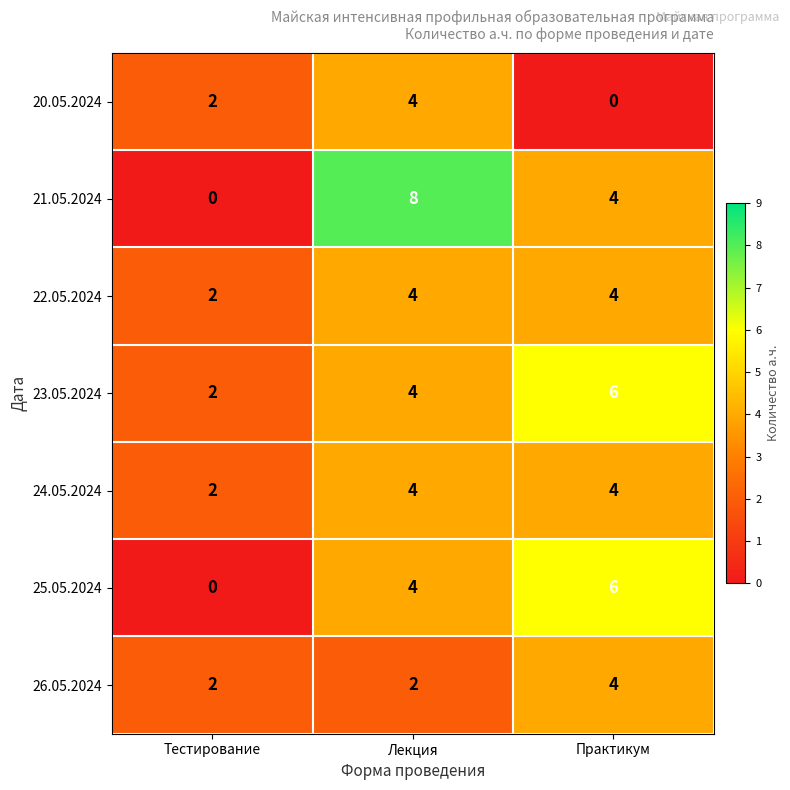

True or false: 26.05.2024 has a value of 4 at Практикум.

True